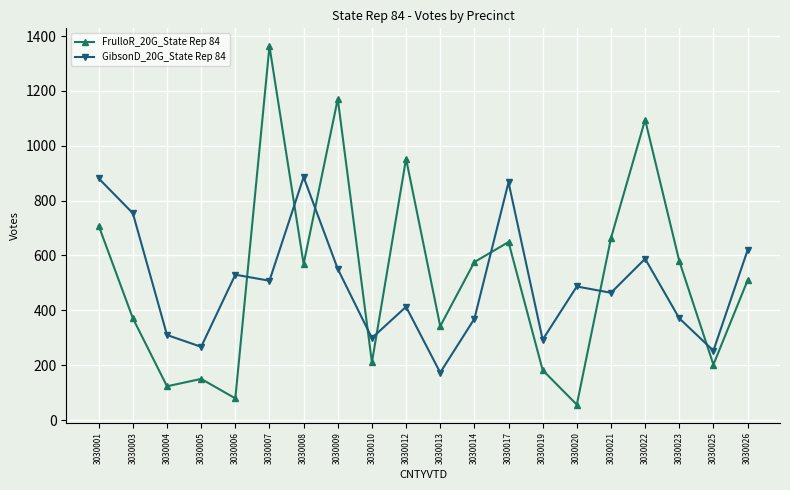

What is the difference between the highest and lowest values at 3030006?

451